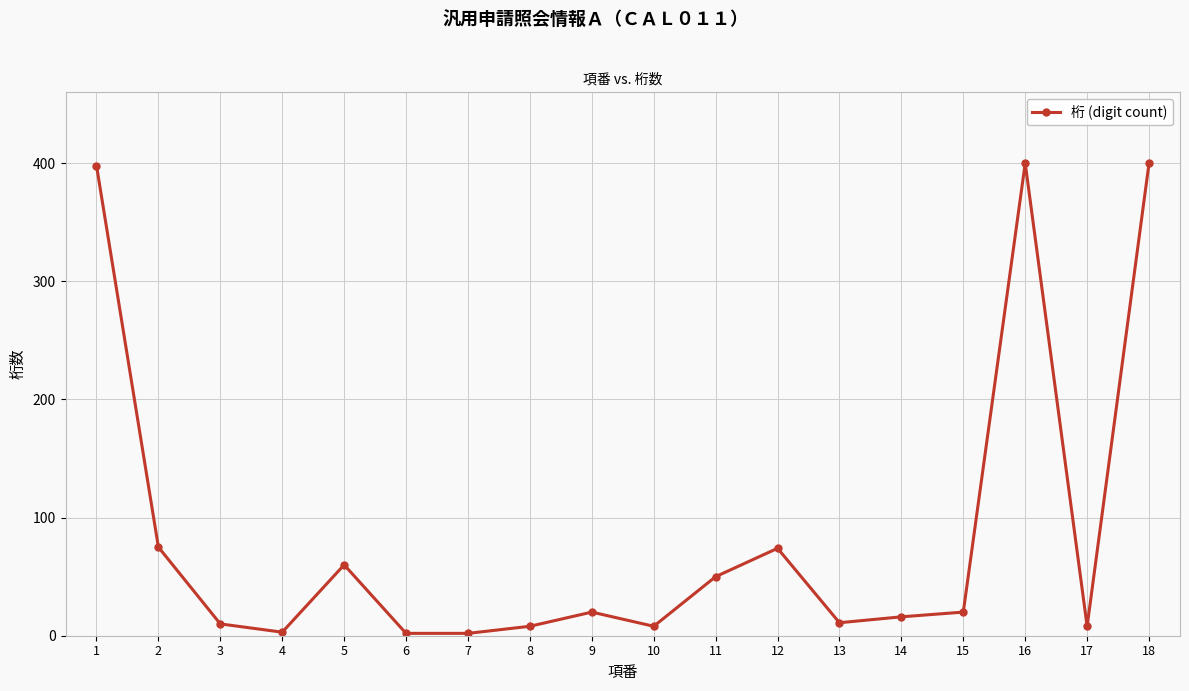

What is the sum of all values?

1565